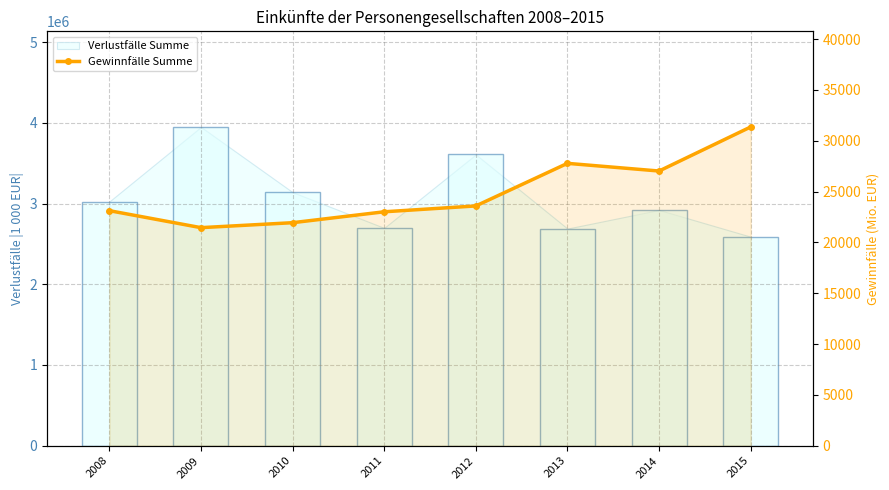

What is the greatest value displayed?

31352.6